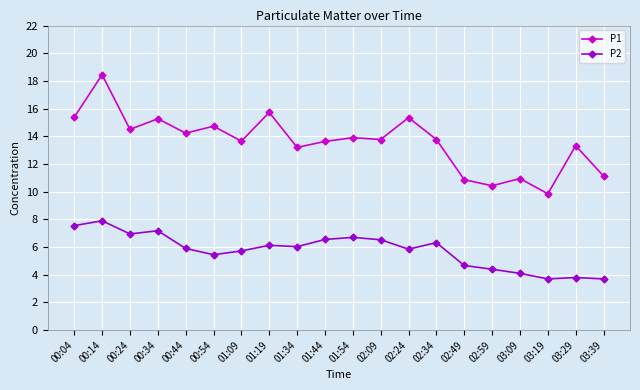

Which series has the widest spread of values?

P1